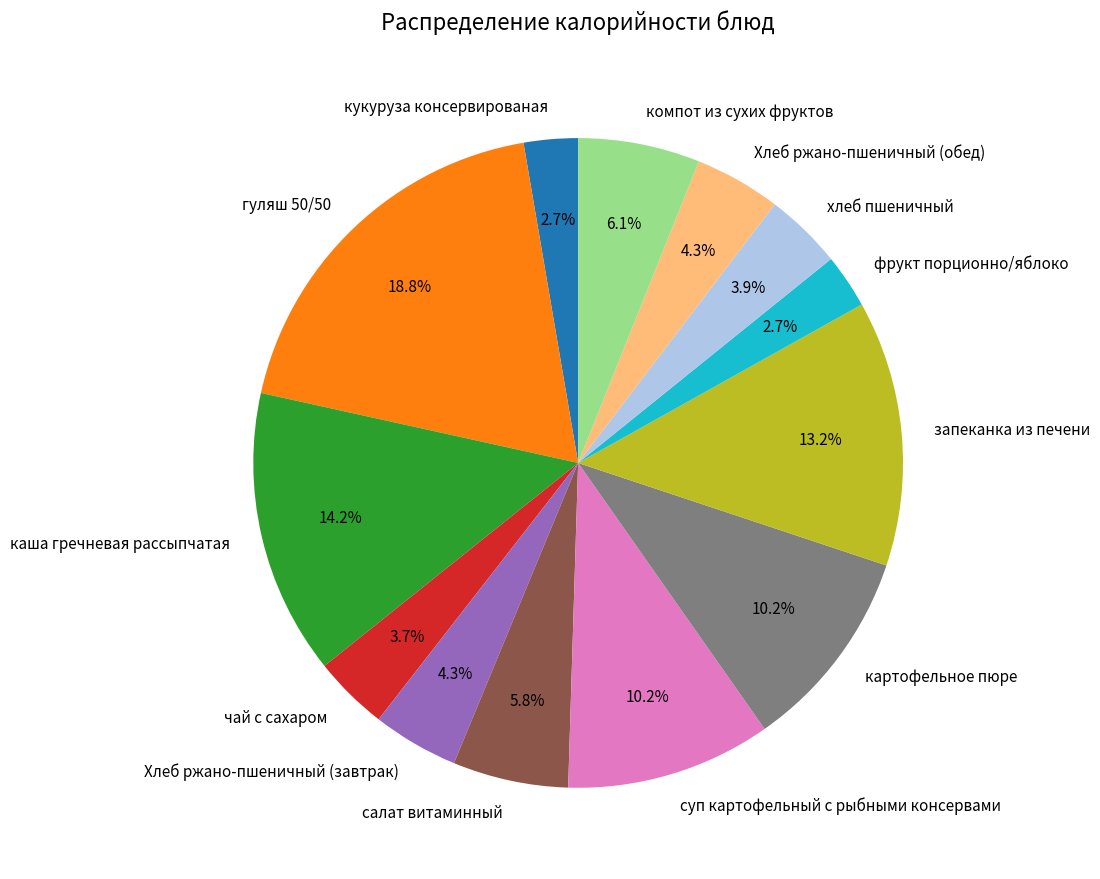

Which category has the biggest portion of the pie?

гуляш 50/50